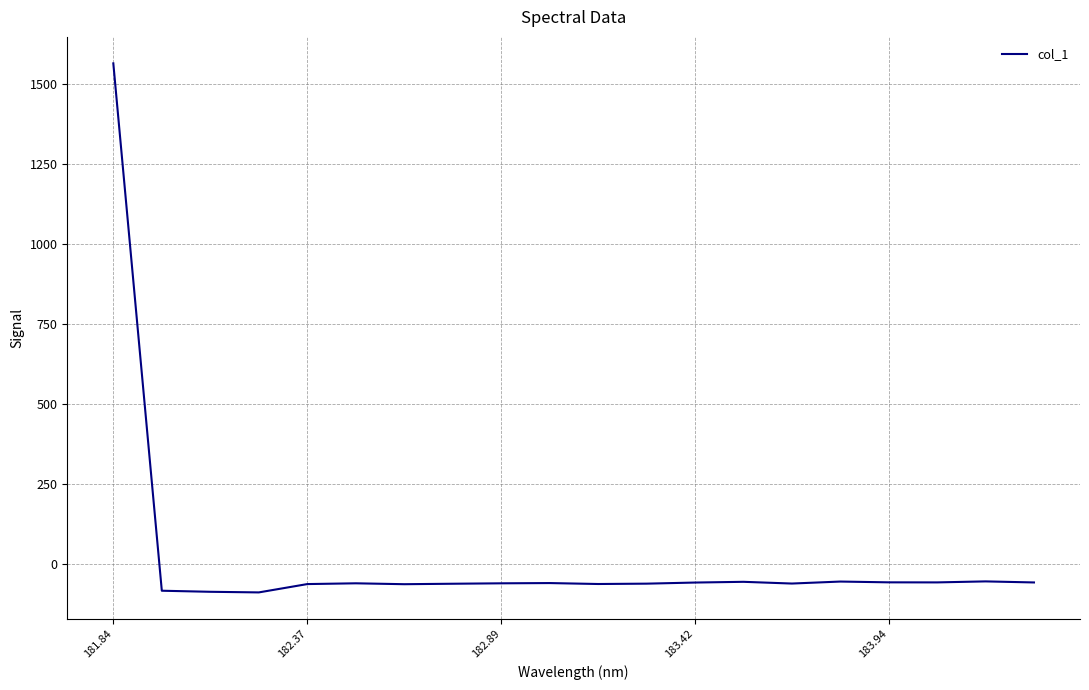

What is the difference between the maximum and minimum values?

1652.8